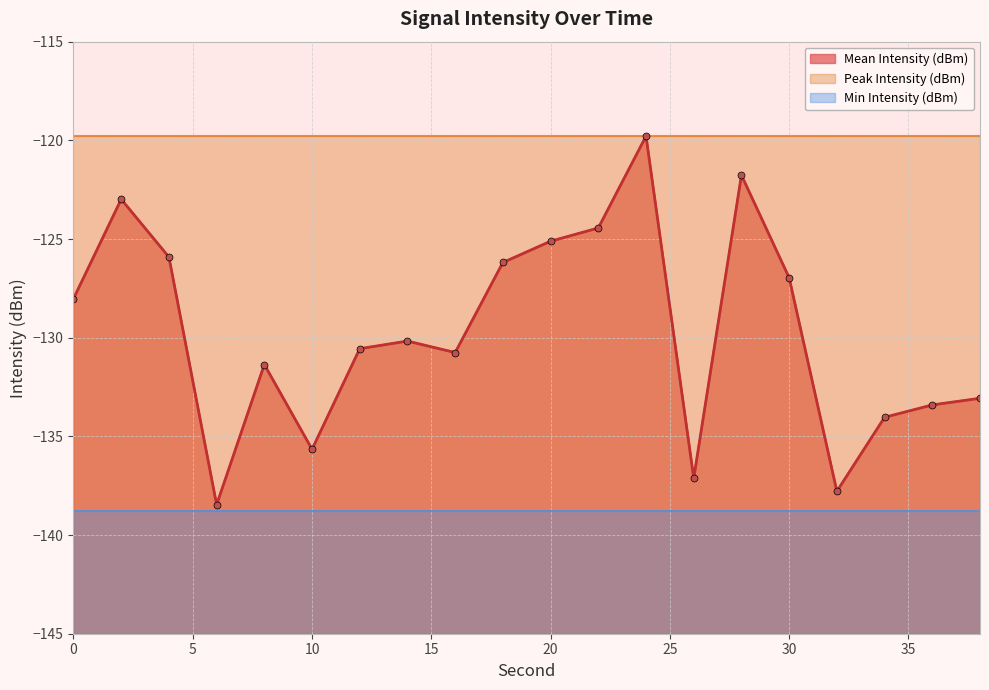

What is the sum of all Peak Intensity (dBm) values?

-2395.7